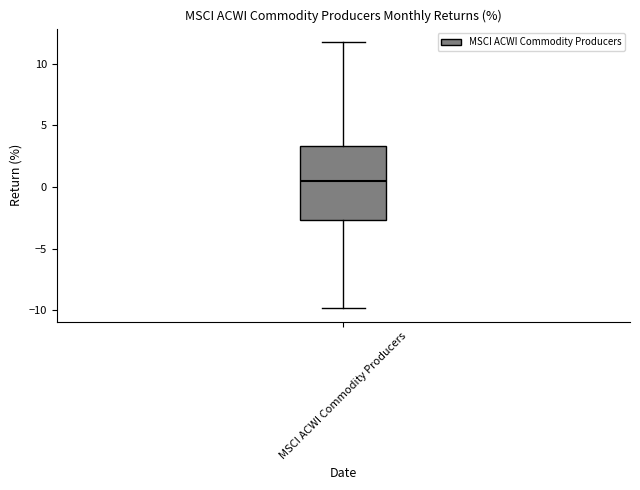

Transcribe this box plot: give where the median line is, the range the box spans, and where the two whiskers end, as read against the y-axis. The values are not printed on the chart, so give them approximately, as read against the axis.

median 0.5, box -2.5 to 3.5, whiskers -10.0 to 12.0